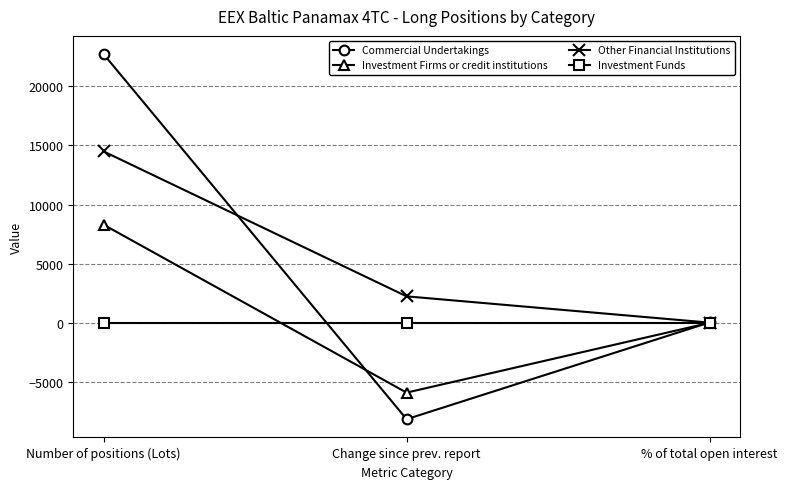

Is it true that Other Financial Institutions equals 14486.3 at Number of positions (Lots)?

True